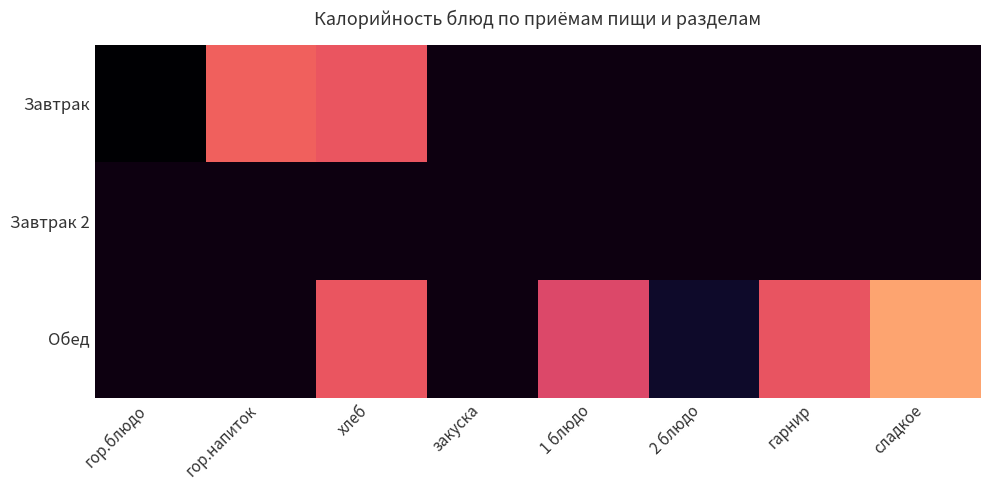

What is the smallest value displayed?

57.0